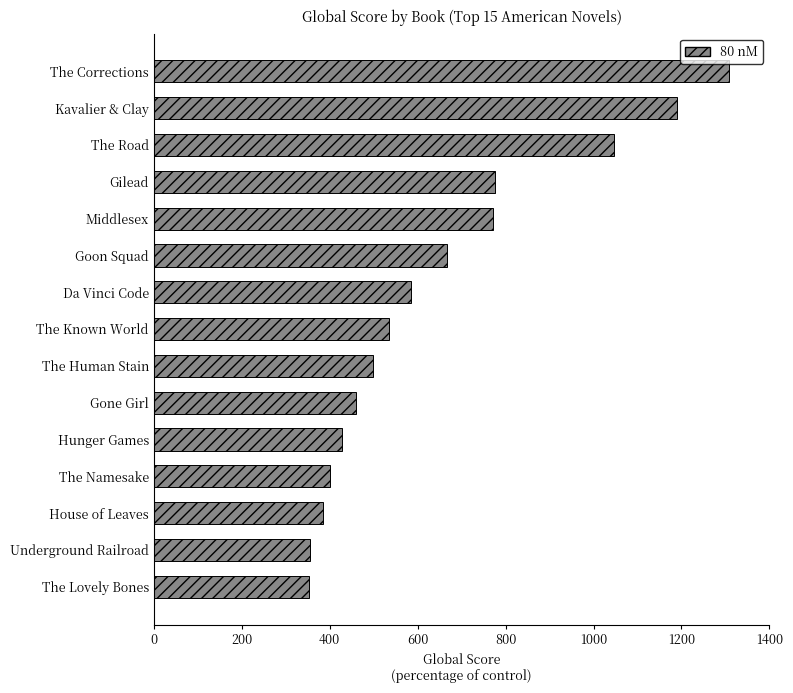

What is the label of the 4th bar from the top?

Gilead